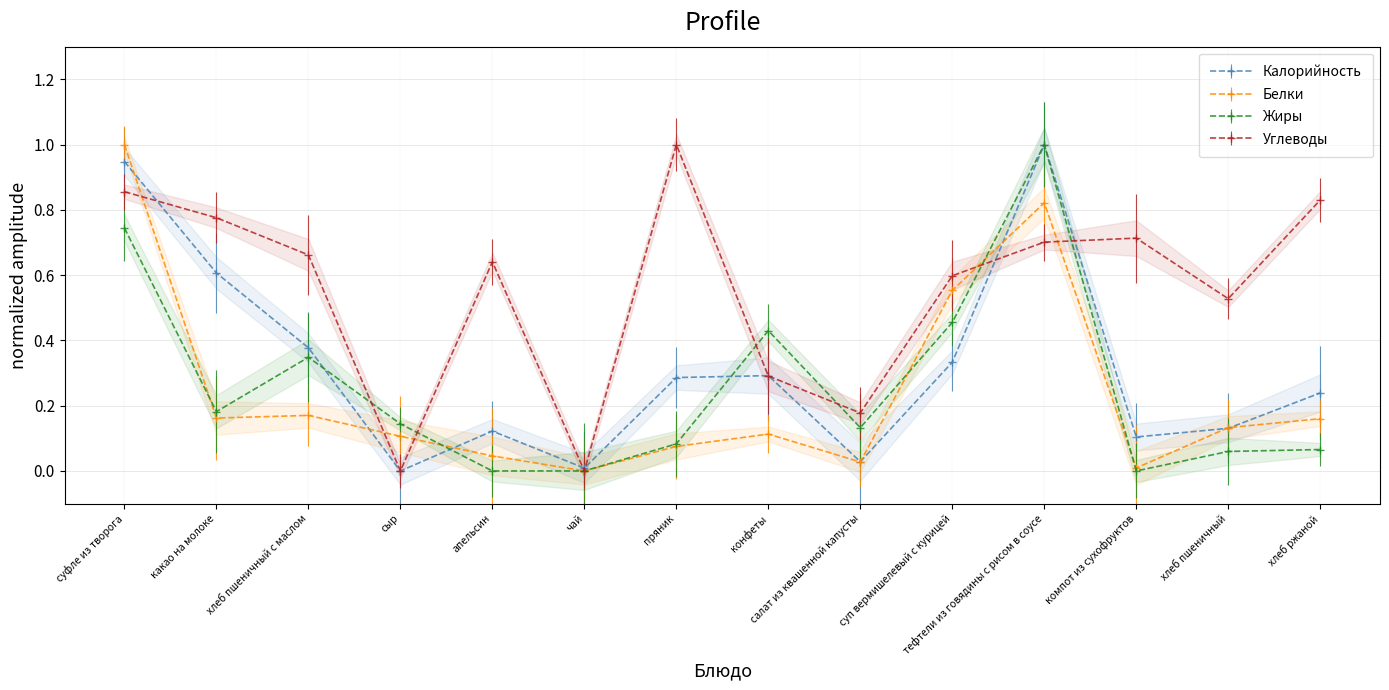

Which category has the highest value in the Белки series?

суфле из творога